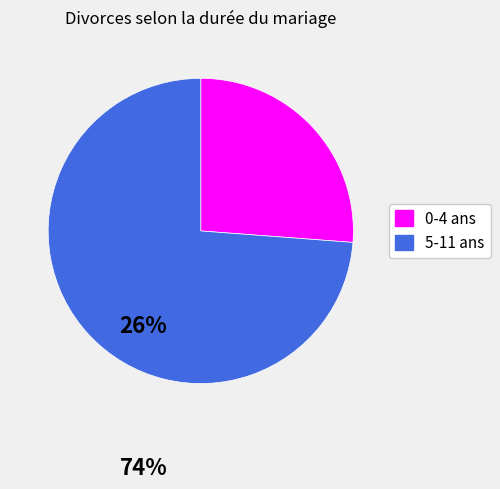

Does any single category account for the majority?

Yes